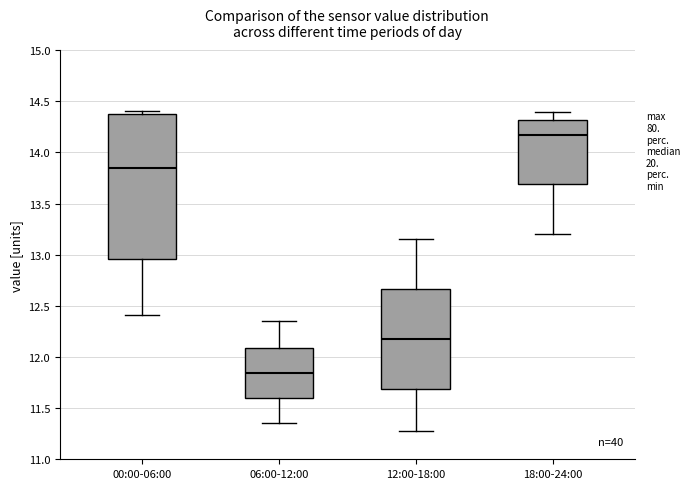

Which box is the tallest, from its lower edge to its upper edge?

00:00-06:00